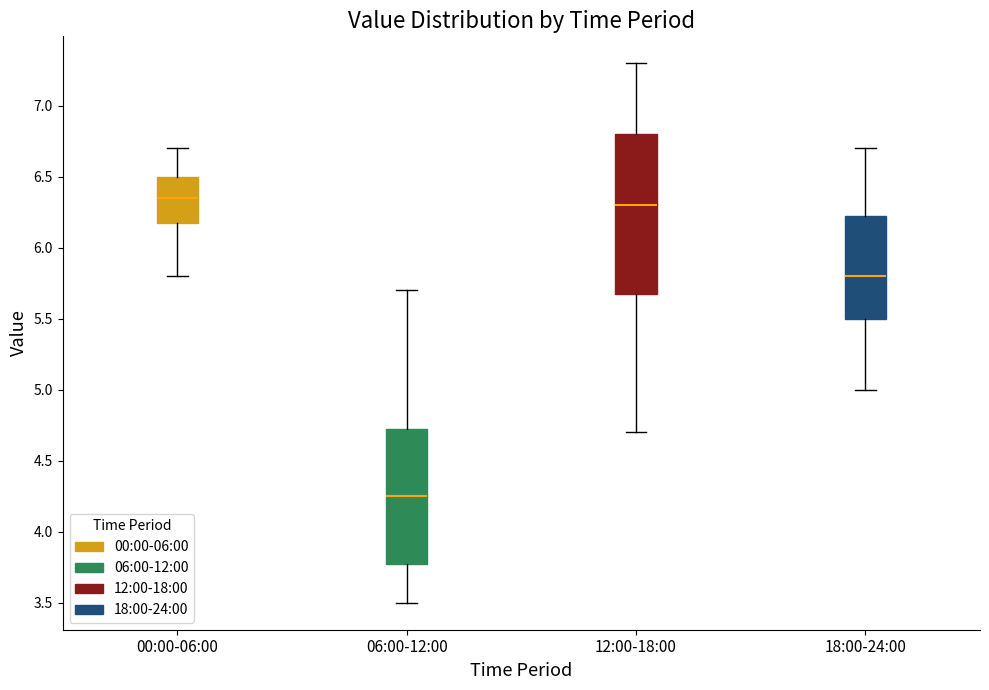

Which box is the tallest, from its lower edge to its upper edge?

12:00-18:00